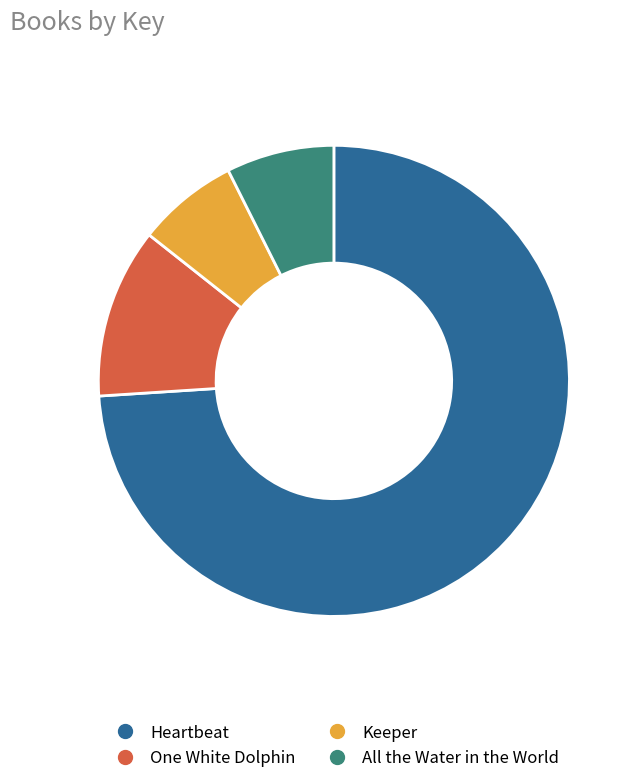

Is there any slice that represents more than half of the pie?

Yes